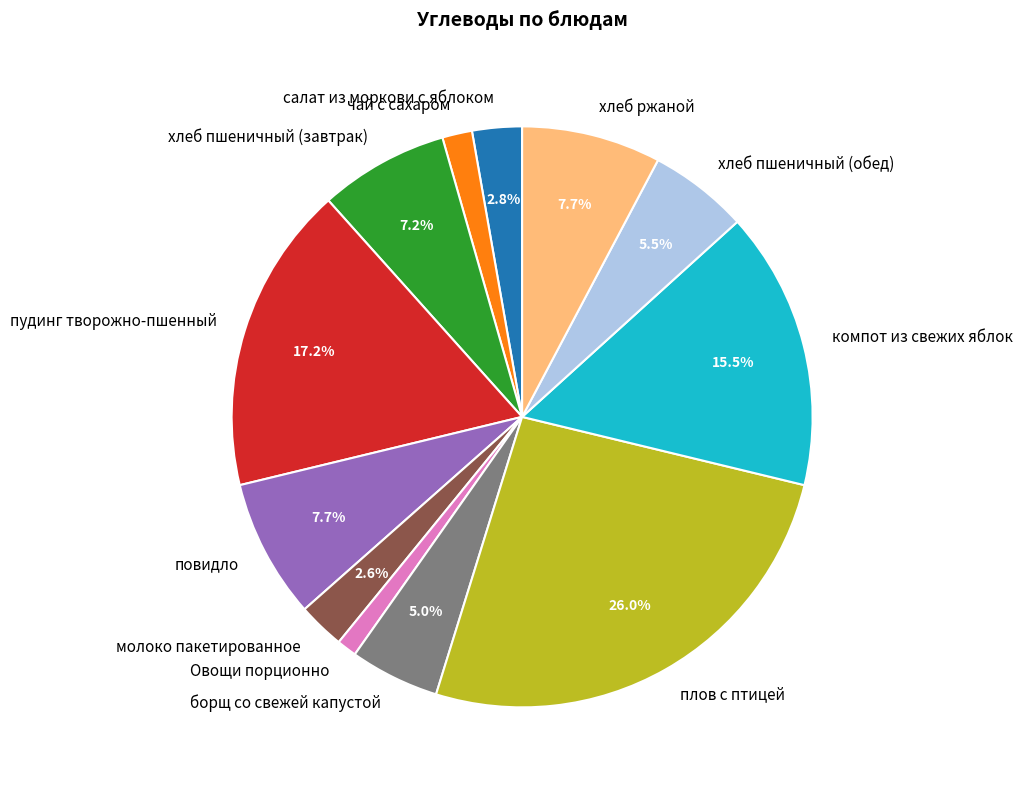

Is there a majority slice in this chart?

No